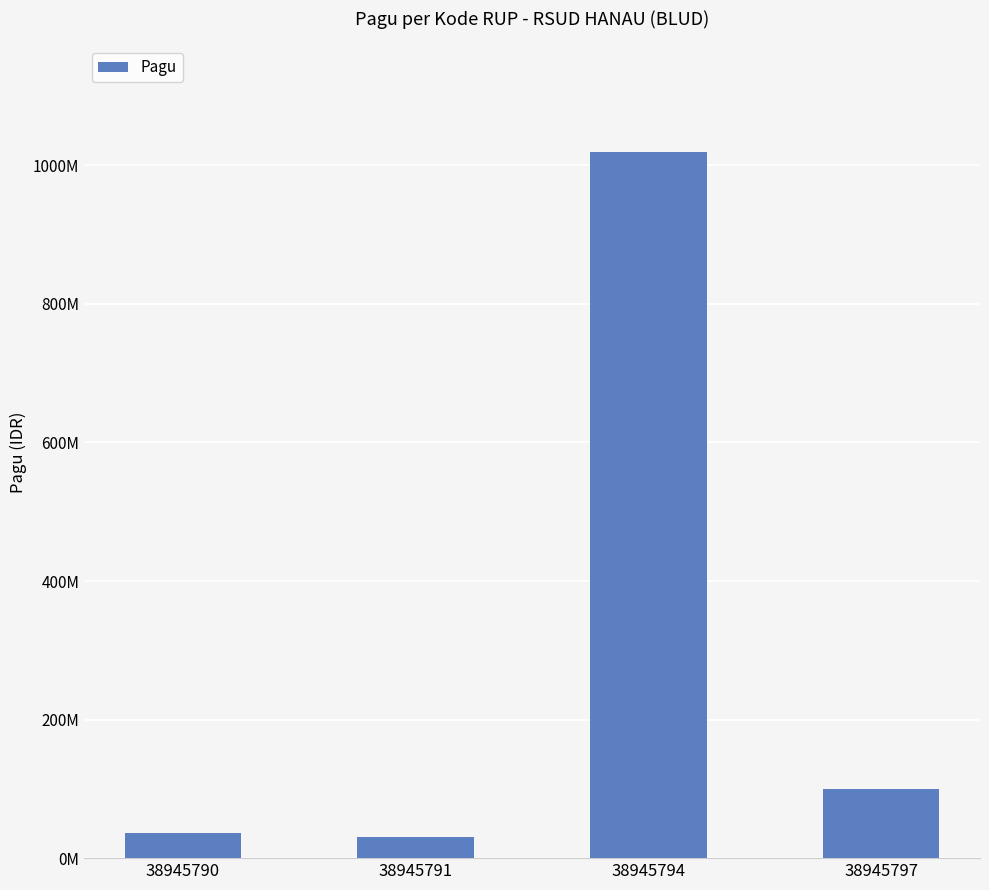

Rank the categories by value from lowest to highest.

38945791, 38945790, 38945797, 38945794